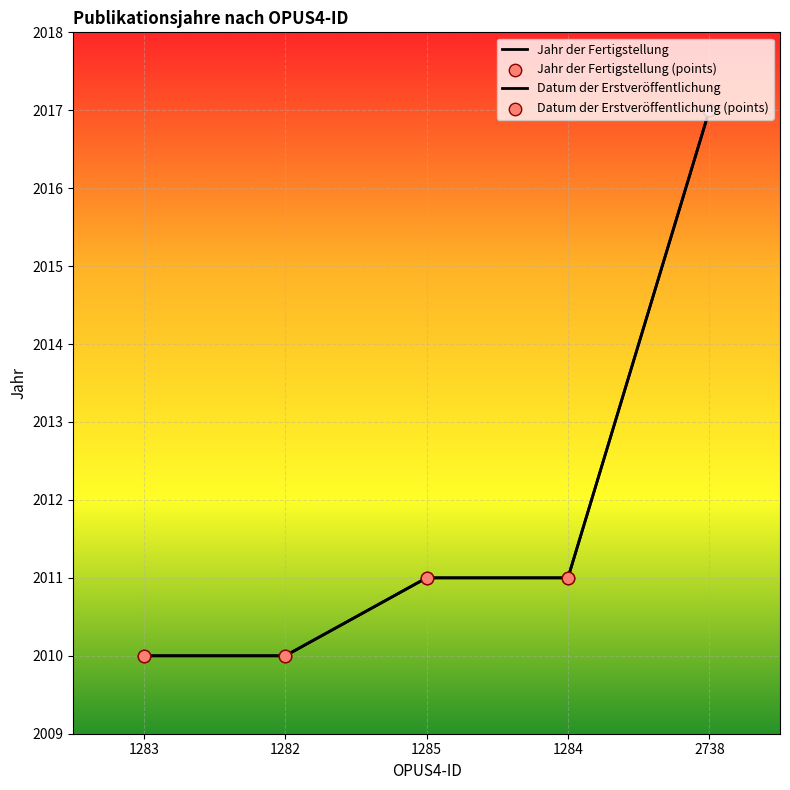

Does the chart have visible grid lines?

Yes